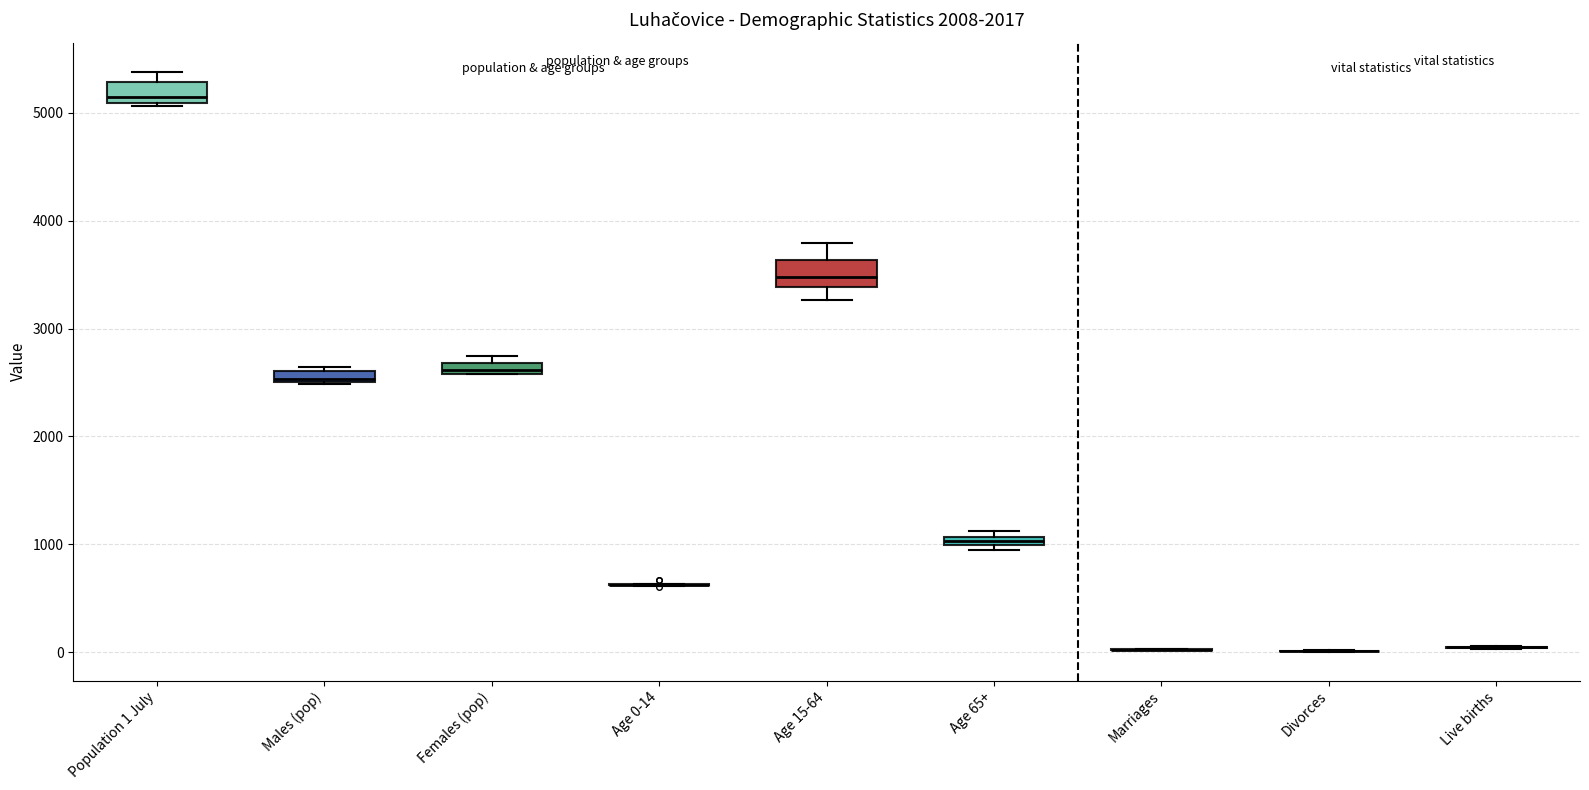

Where is the lower edge of the box for Females (pop) on the y-axis? The values are not printed on the chart, so give them approximately, as read against the axis.

2600